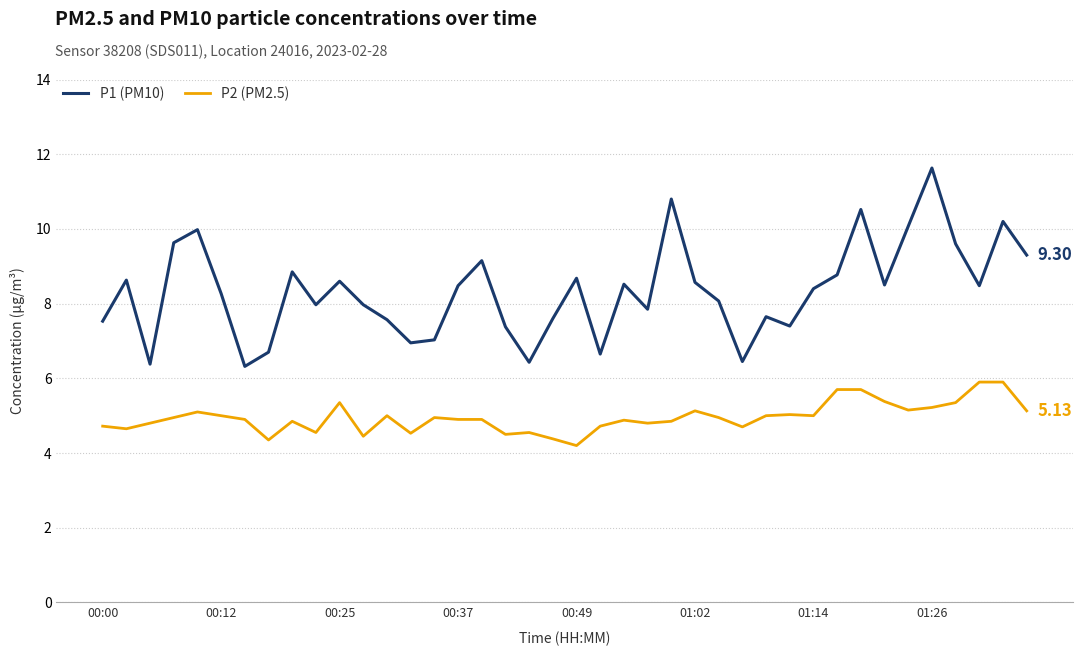

True or false: P1 (PM10) and P2 (PM2.5) intersect in this chart.

False